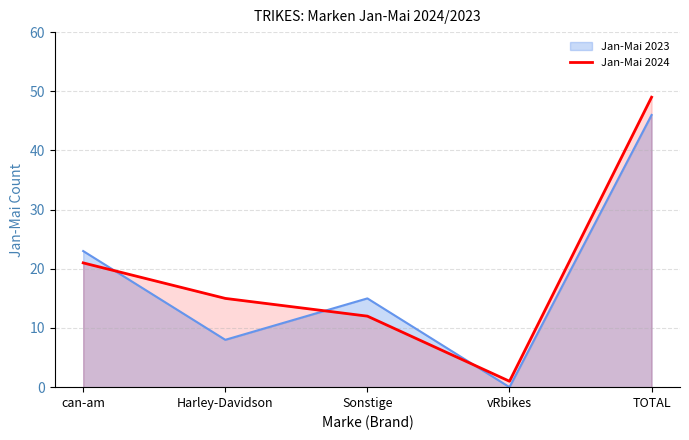

Reading right to left, transcribe all the data shown in this chart.

TOTAL=49	vRbikes=1	Sonstige=12	Harley-Davidson=15	can-am=21